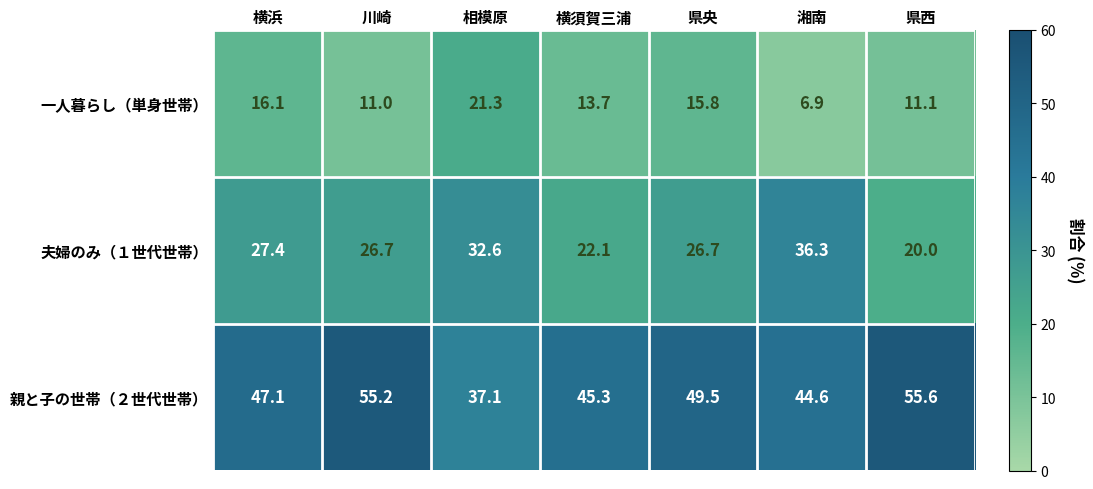

Between 川崎 and 横須賀三浦, which series saw the biggest shift?

親と子の世帯（２世代世帯）